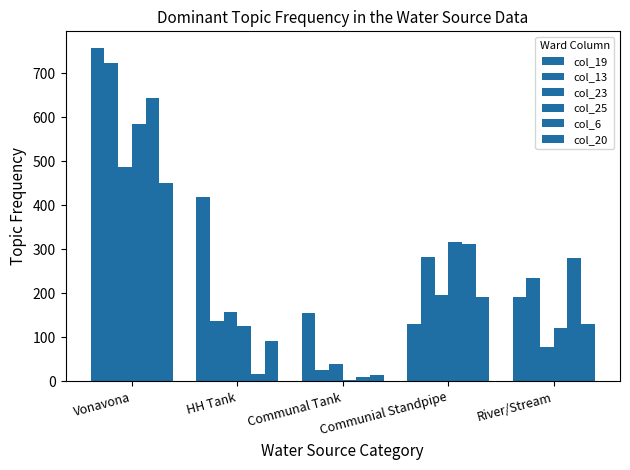

At which label does col_20 reach its peak?

Vonavona